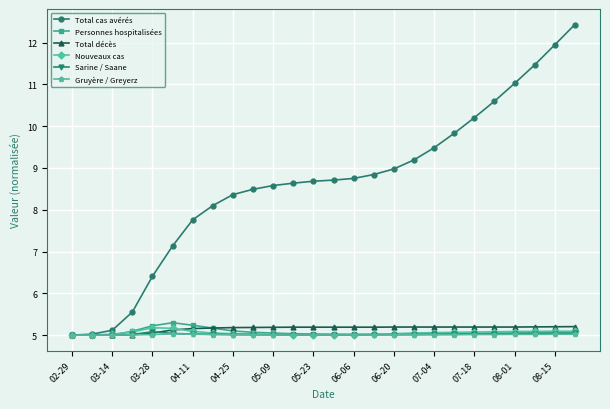

Which series has the widest spread of values?

Total cas avérés